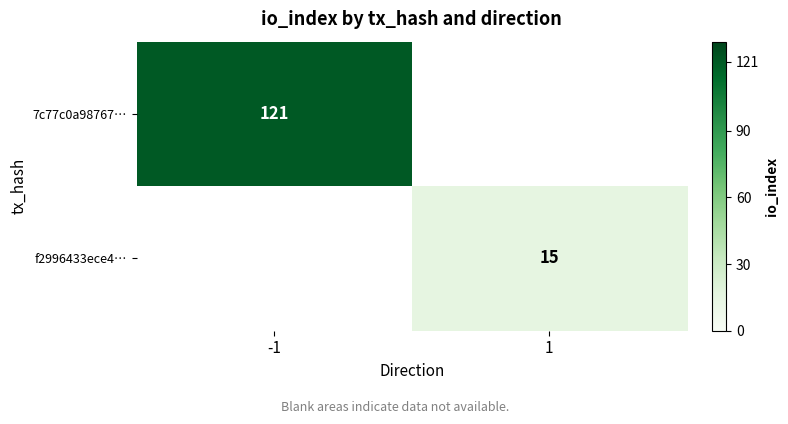

The f2996433ece4… series shows 15 at 1. True or false?

True